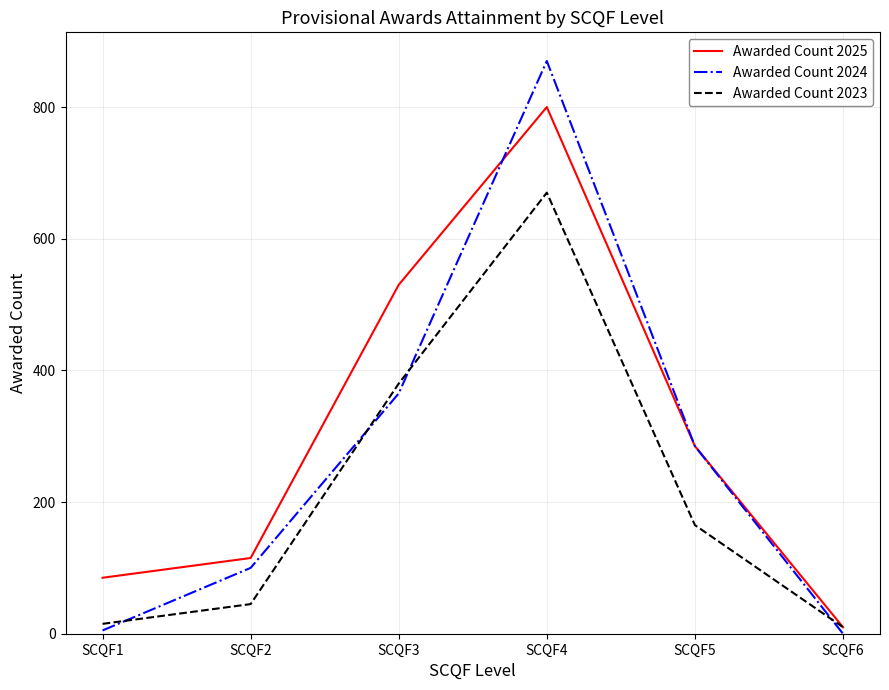

True or false: Awarded Count 2024 and Awarded Count 2023 intersect in this chart.

True